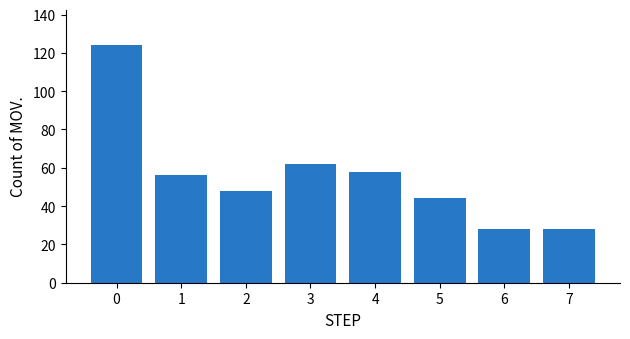

Is it true that the value at 4 is 58?

True